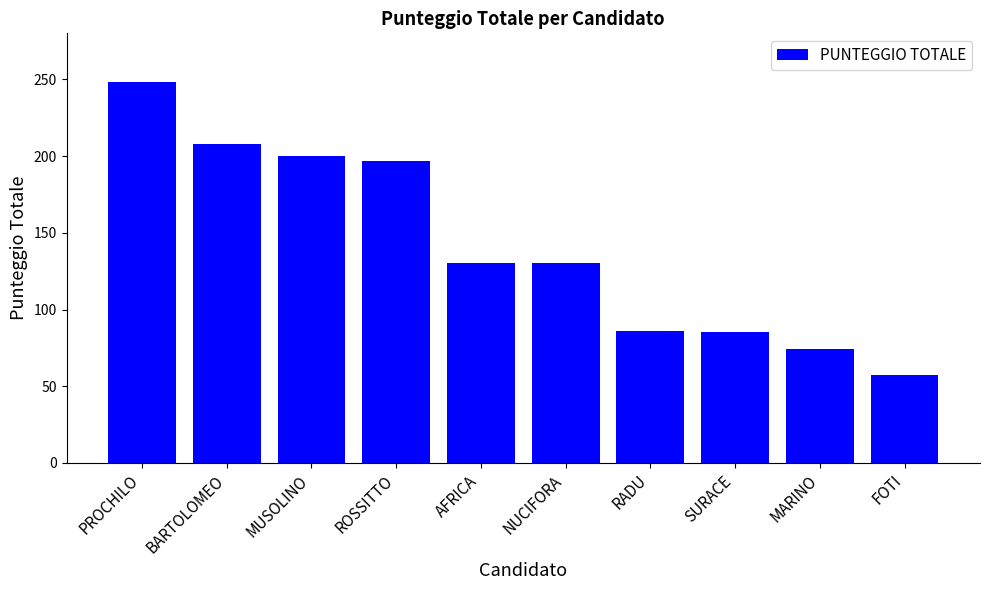

Which label corresponds to the smallest value in the chart?

FOTI